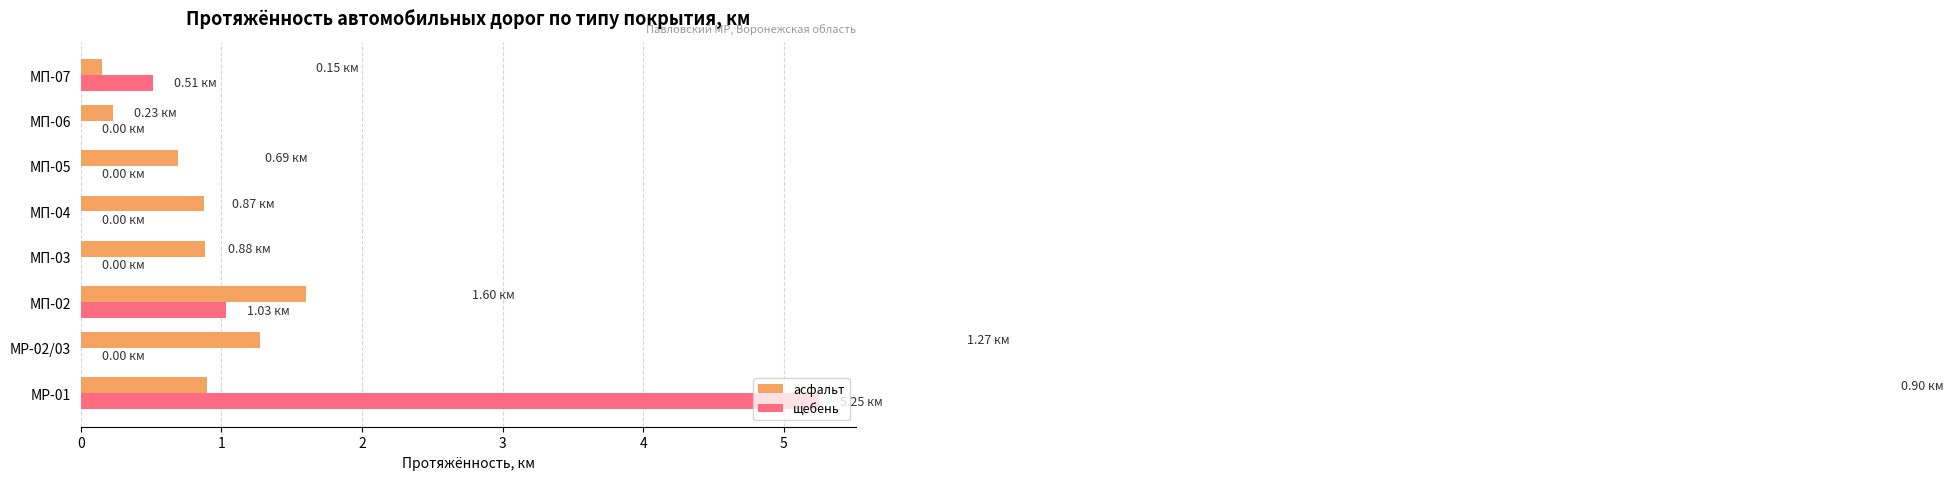

Which series changed the most between МР-02/03 and МП-06?

асфальт